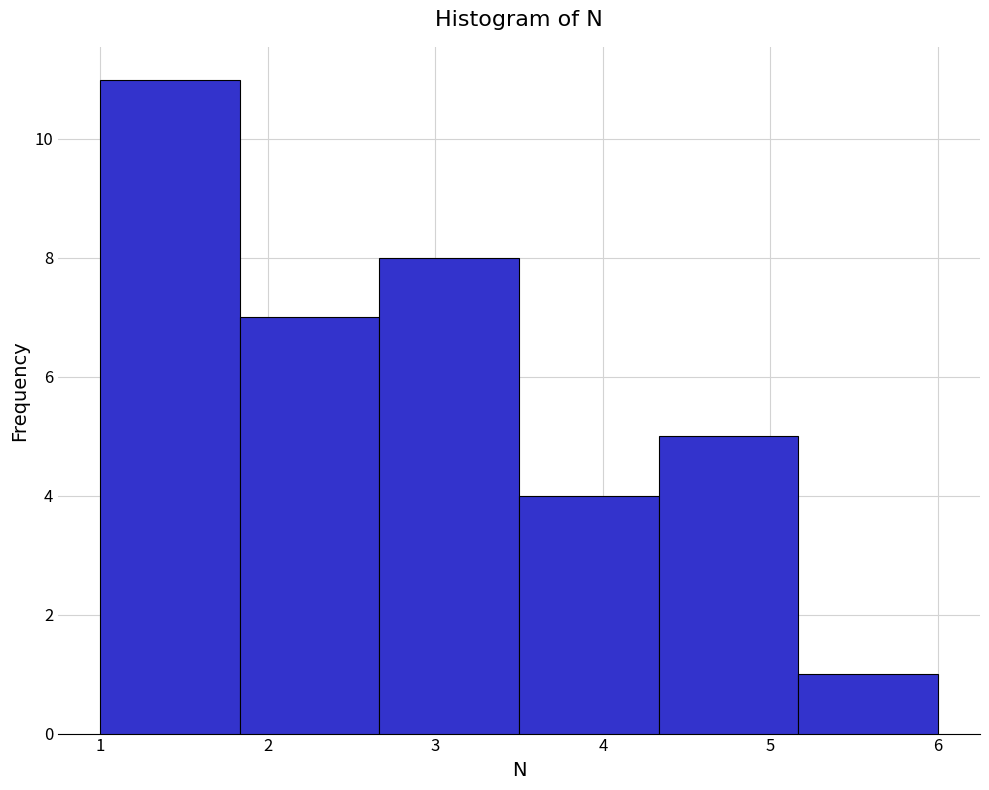

How tall is the bar that spans 5.2 to 6.0 on the x-axis? Neither the bar edges nor the heights are printed on the chart, so give them approximately, as read against the axes.

1